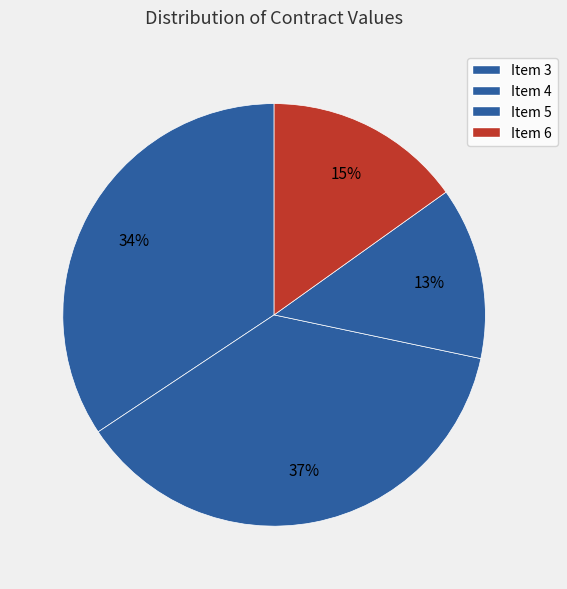

How many slices are in this pie chart?

4